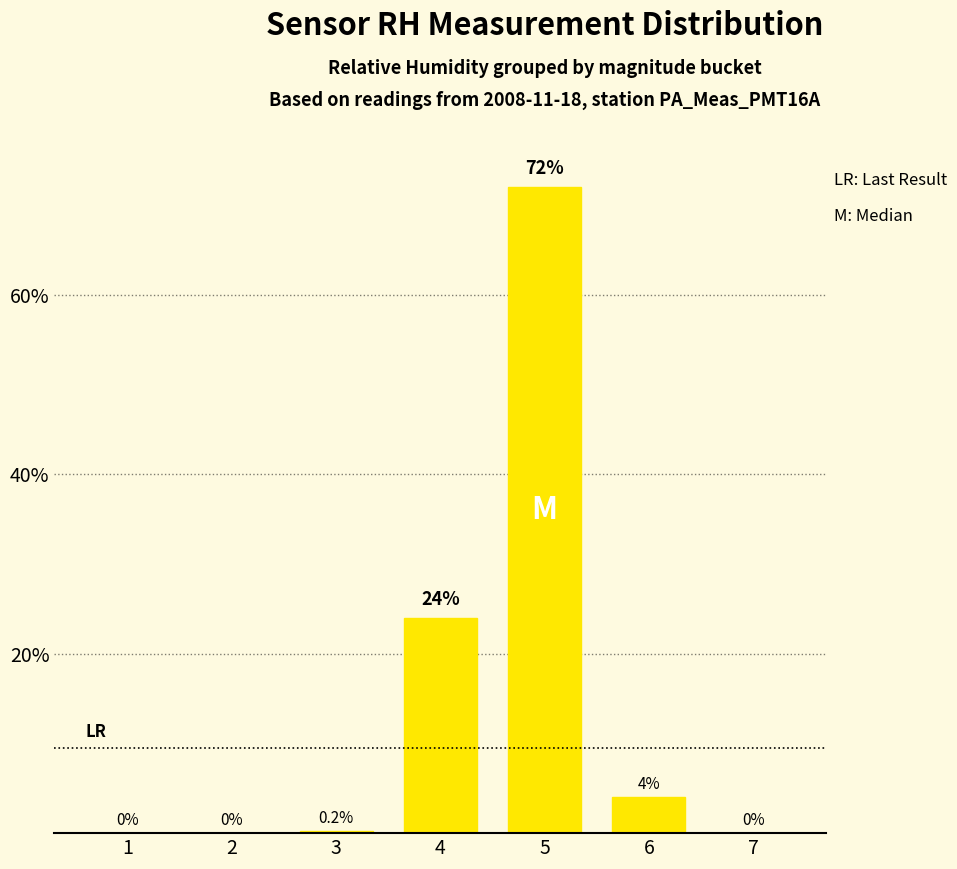

Which has a higher value, 7 or 6?

6